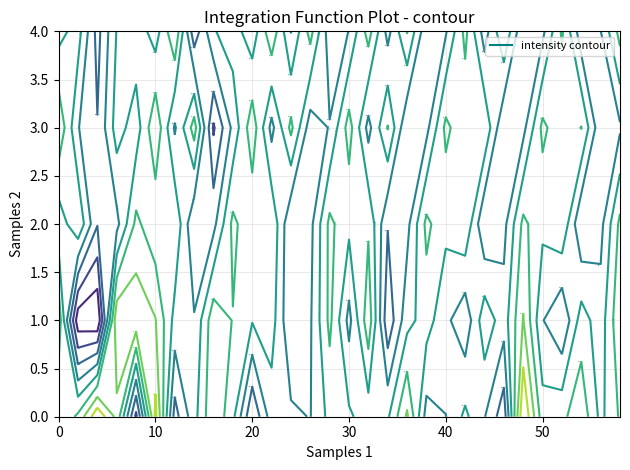

Is it true that 2 equals -24.0 at 28?

False